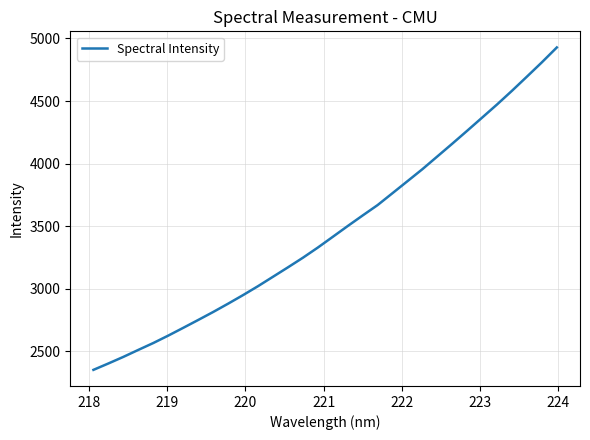

What is the minimum value shown in the chart?

2352.5